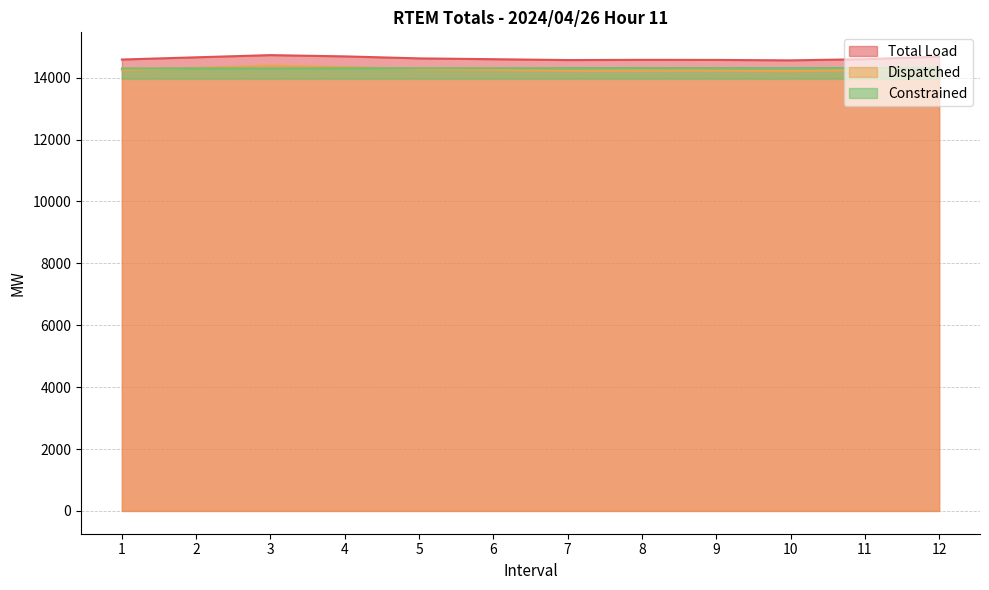

What is the spread (max minus min) of values at 2?

357.7